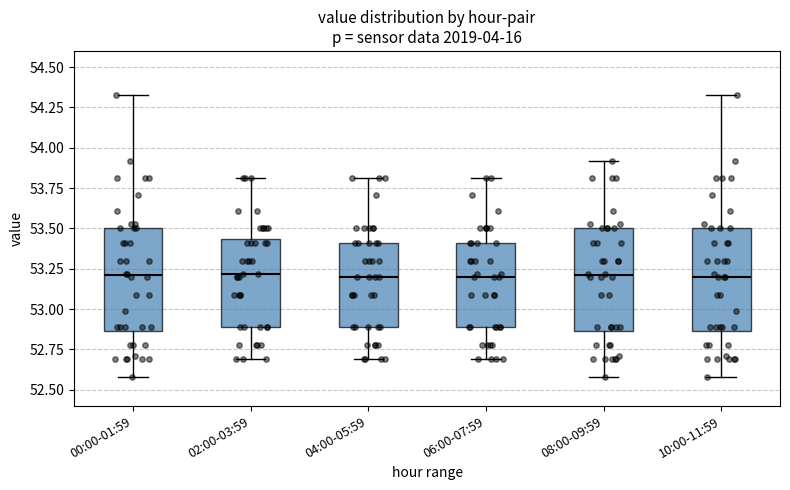

Reading left to right, read every box against the y-axis: the position of its median line, the range the box covers, and the ends of its whiskers. The values are not printed on the chart, so give them approximately, as read against the axis.

00:00-01:59: median 53.20, box 52.85 to 53.50, whiskers 52.60 to 54.35
02:00-03:59: median 53.20, box 52.90 to 53.45, whiskers 52.70 to 53.80
04:00-05:59: median 53.20, box 52.90 to 53.40, whiskers 52.70 to 53.80
06:00-07:59: median 53.20, box 52.90 to 53.40, whiskers 52.70 to 53.80
08:00-09:59: median 53.20, box 52.85 to 53.50, whiskers 52.60 to 53.90
10:00-11:59: median 53.20, box 52.85 to 53.50, whiskers 52.60 to 54.35